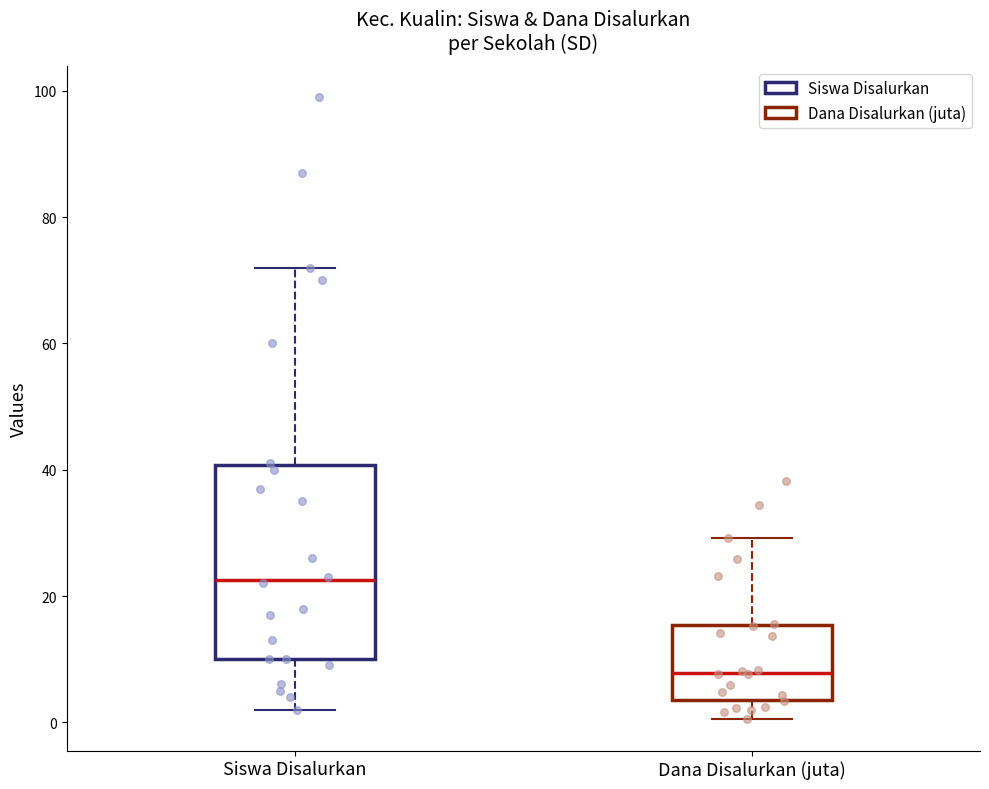

Comparing the boxes themselves (not the whiskers), which one is the tallest?

Siswa Disalurkan